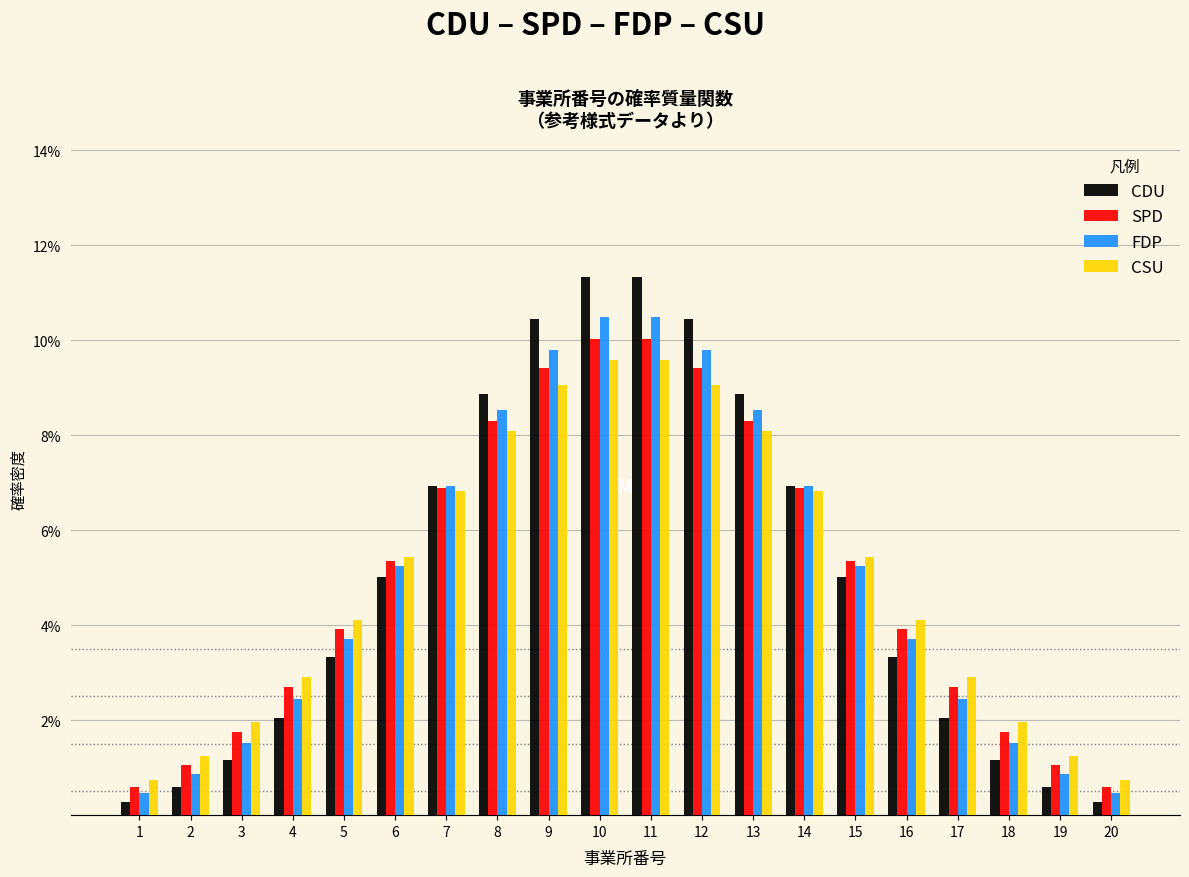

Which series changed the most between 12 and 14?

CDU